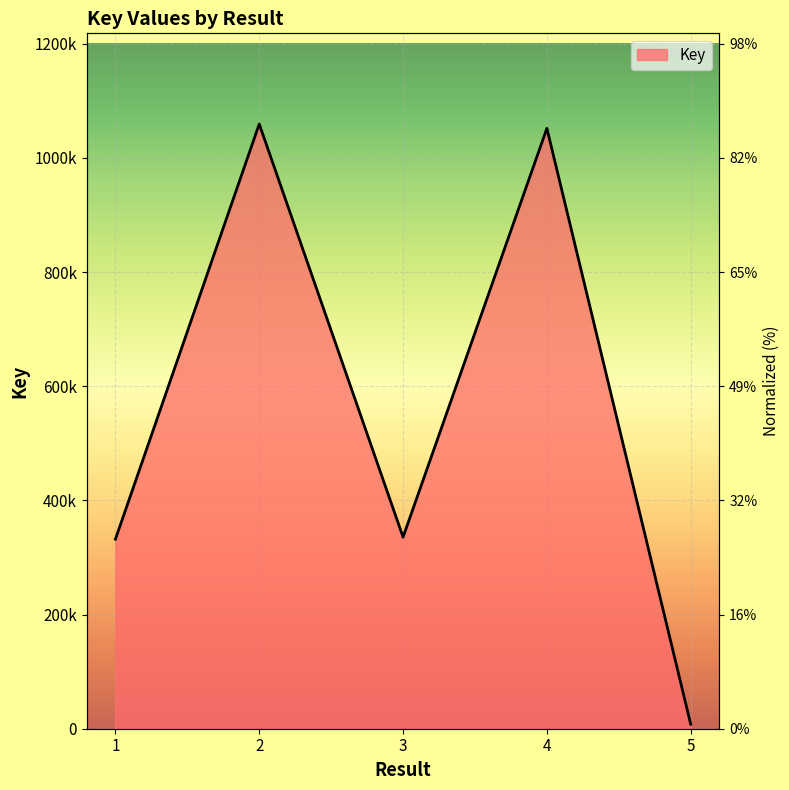

How many distinct data groups are displayed?

1